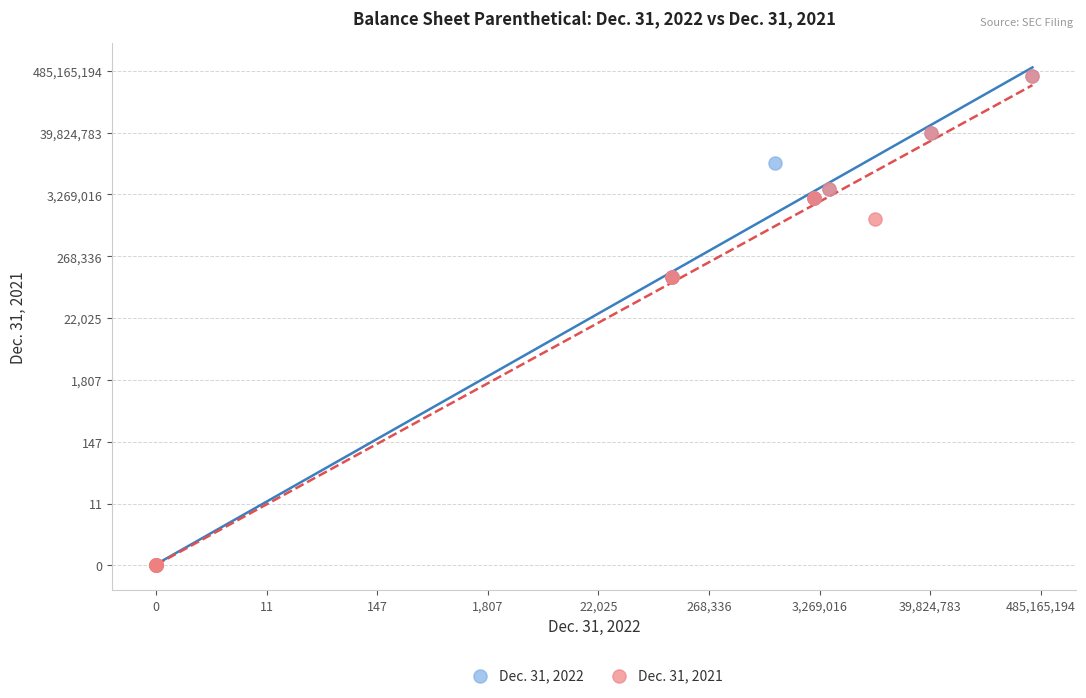

What are all the series names shown in the legend?

Dec. 31, 2022, Dec. 31, 2021